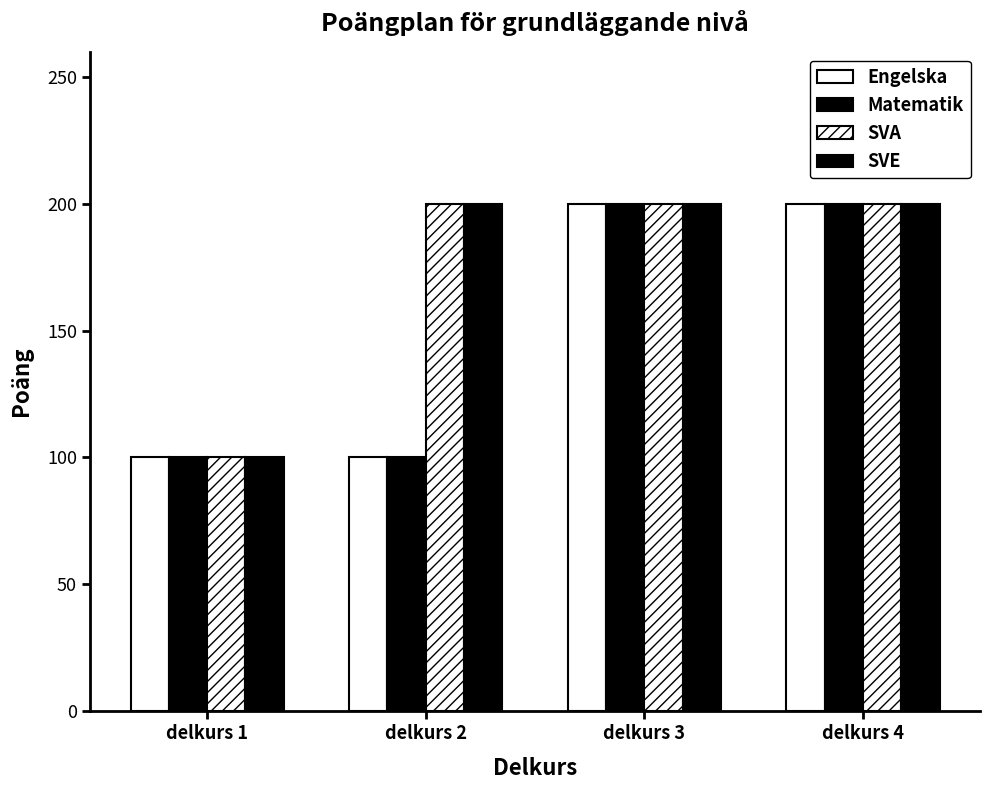

What is the lowest value of the Engelska series?

100